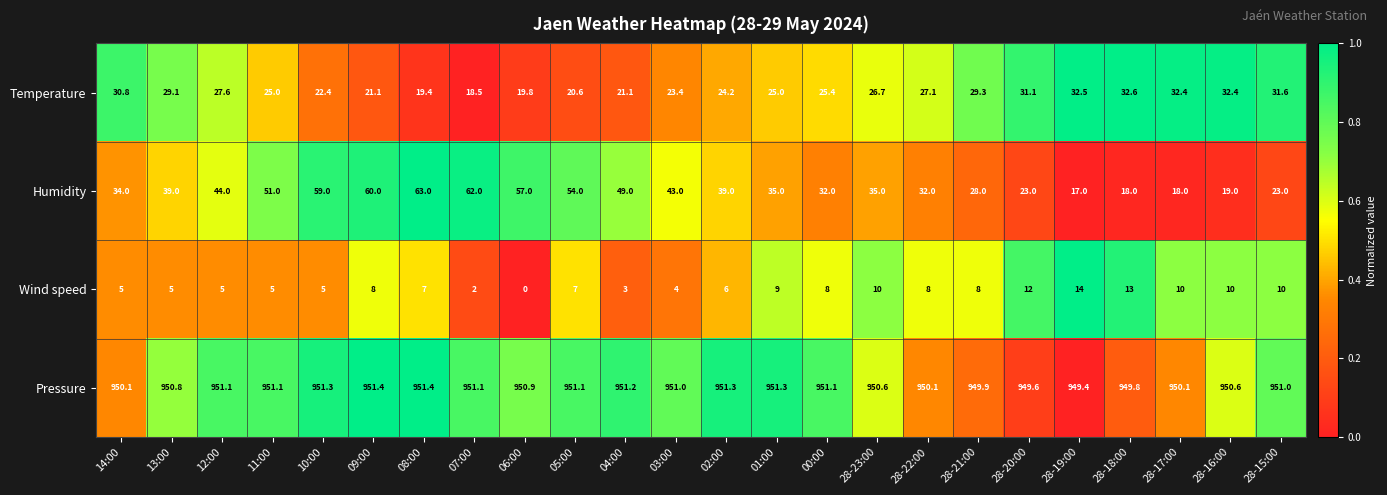

Rank the series at 01:00 from highest to lowest value.

Pressure, Humidity, Temperature, Wind speed